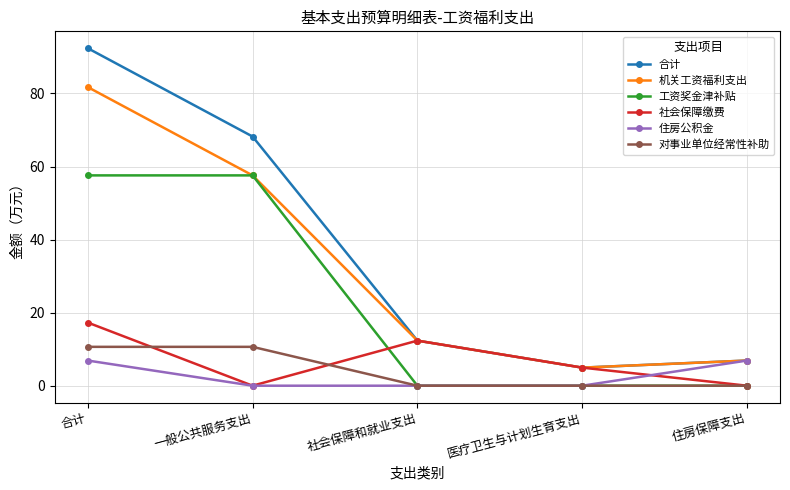

What is the greatest value displayed?

92.4